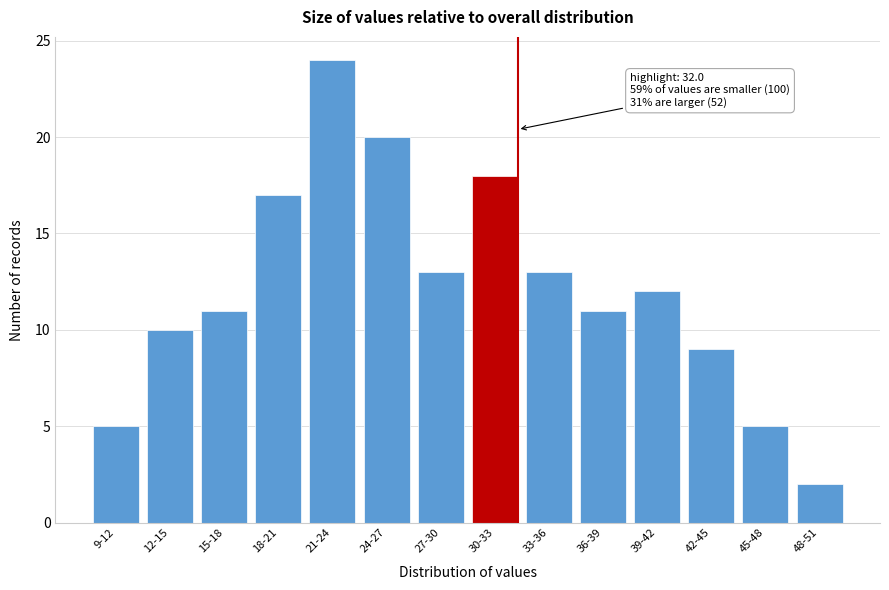

Reading left to right, transcribe all the data shown in this chart.

5	10	11	17	24	20	13	18	13	11	12	9	5	2